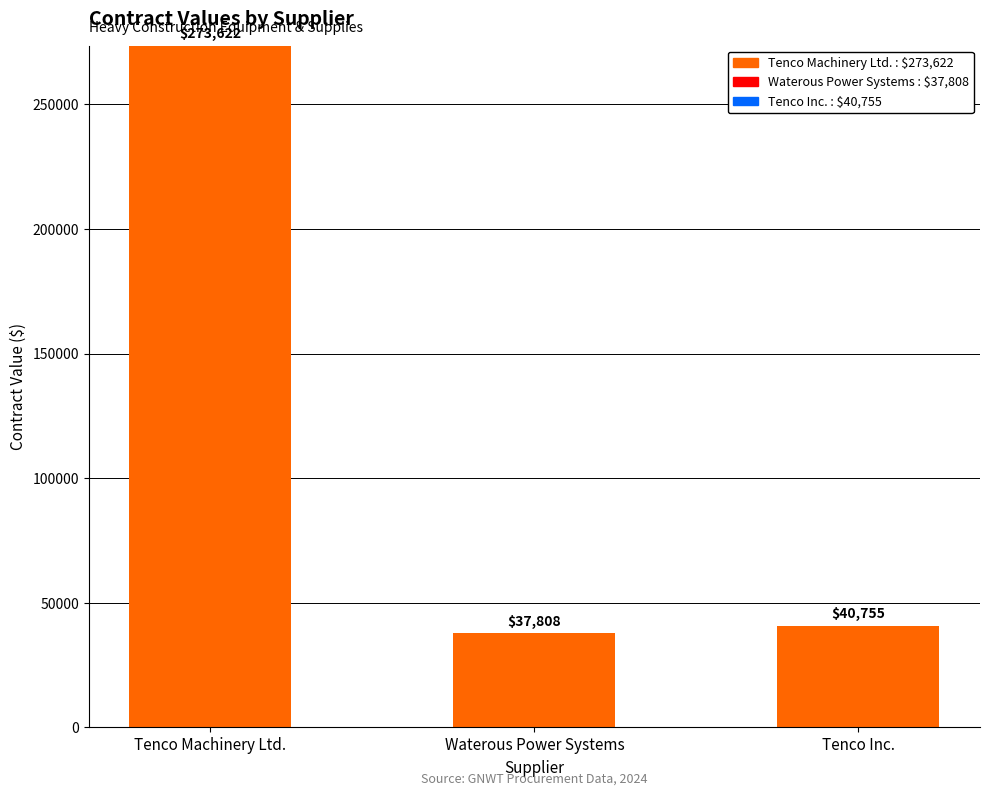

Does the chart contain any negative values?

No